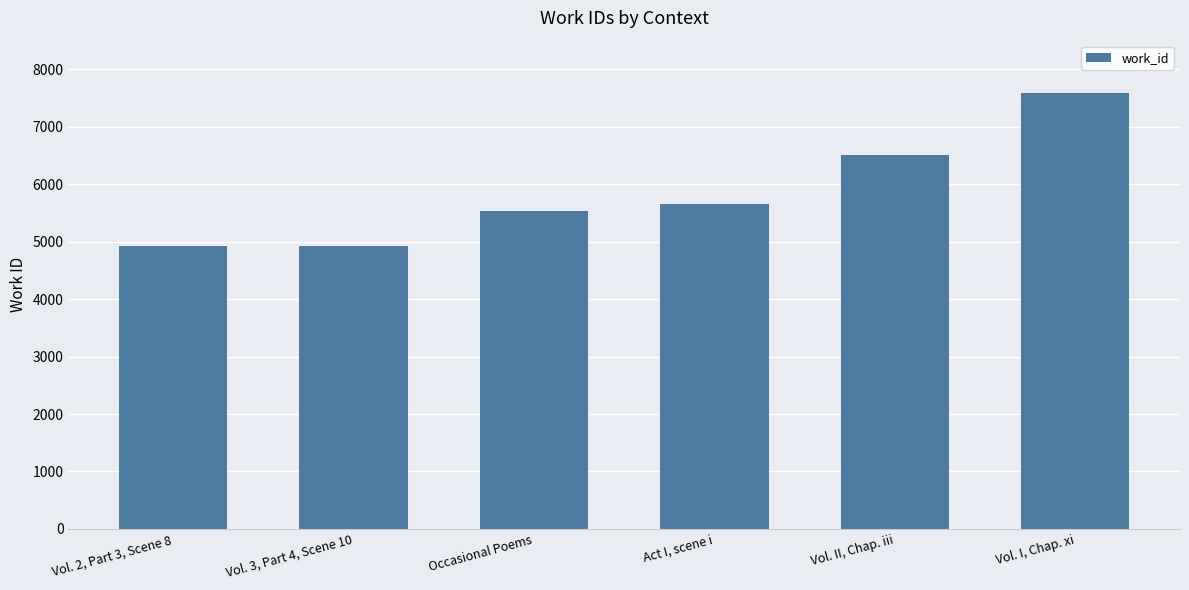

What is the difference between the maximum and second lowest values?

2668